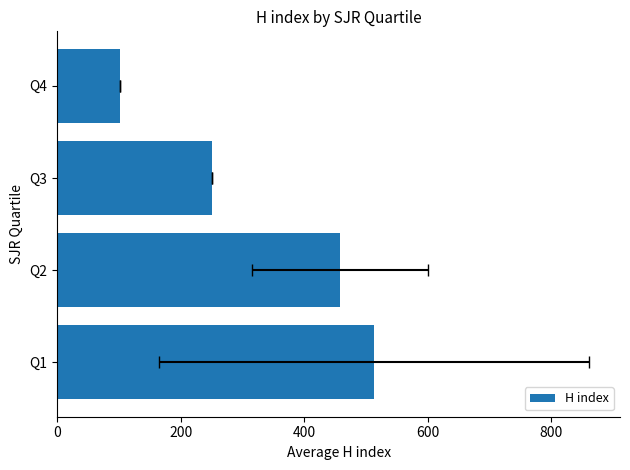

What is the value of the 2nd bar from the left?

457.7